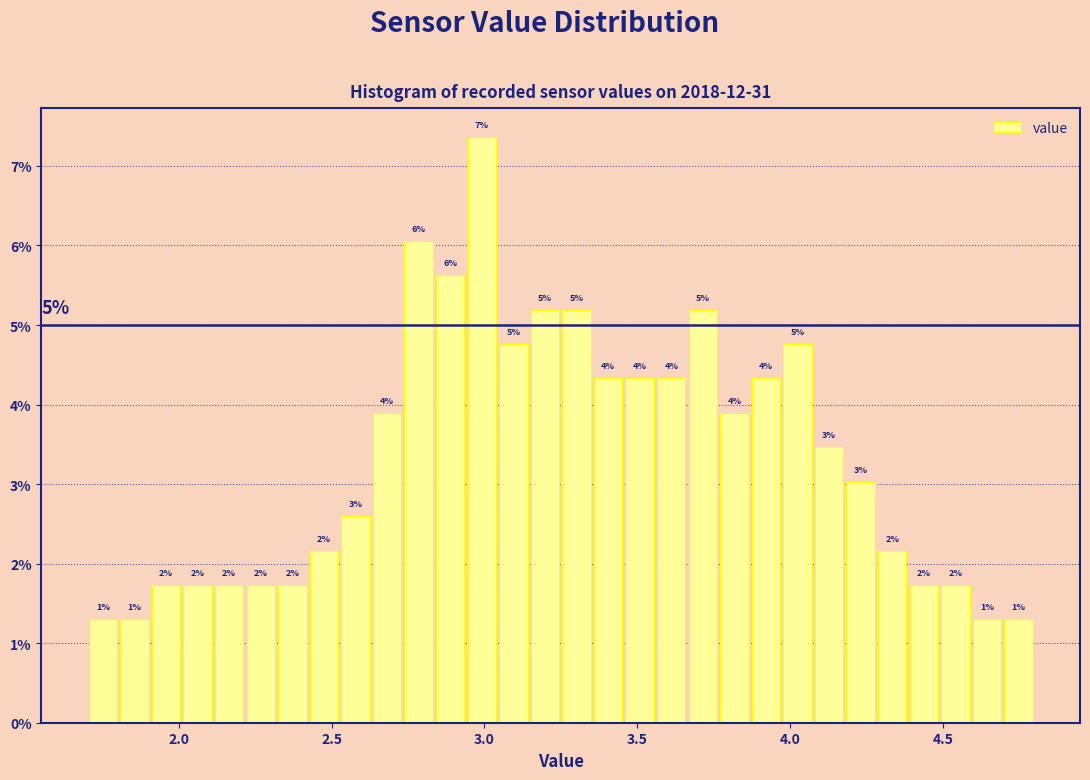

Read against the x-axis, roughly where is the centre of the tallest bar?

3.00